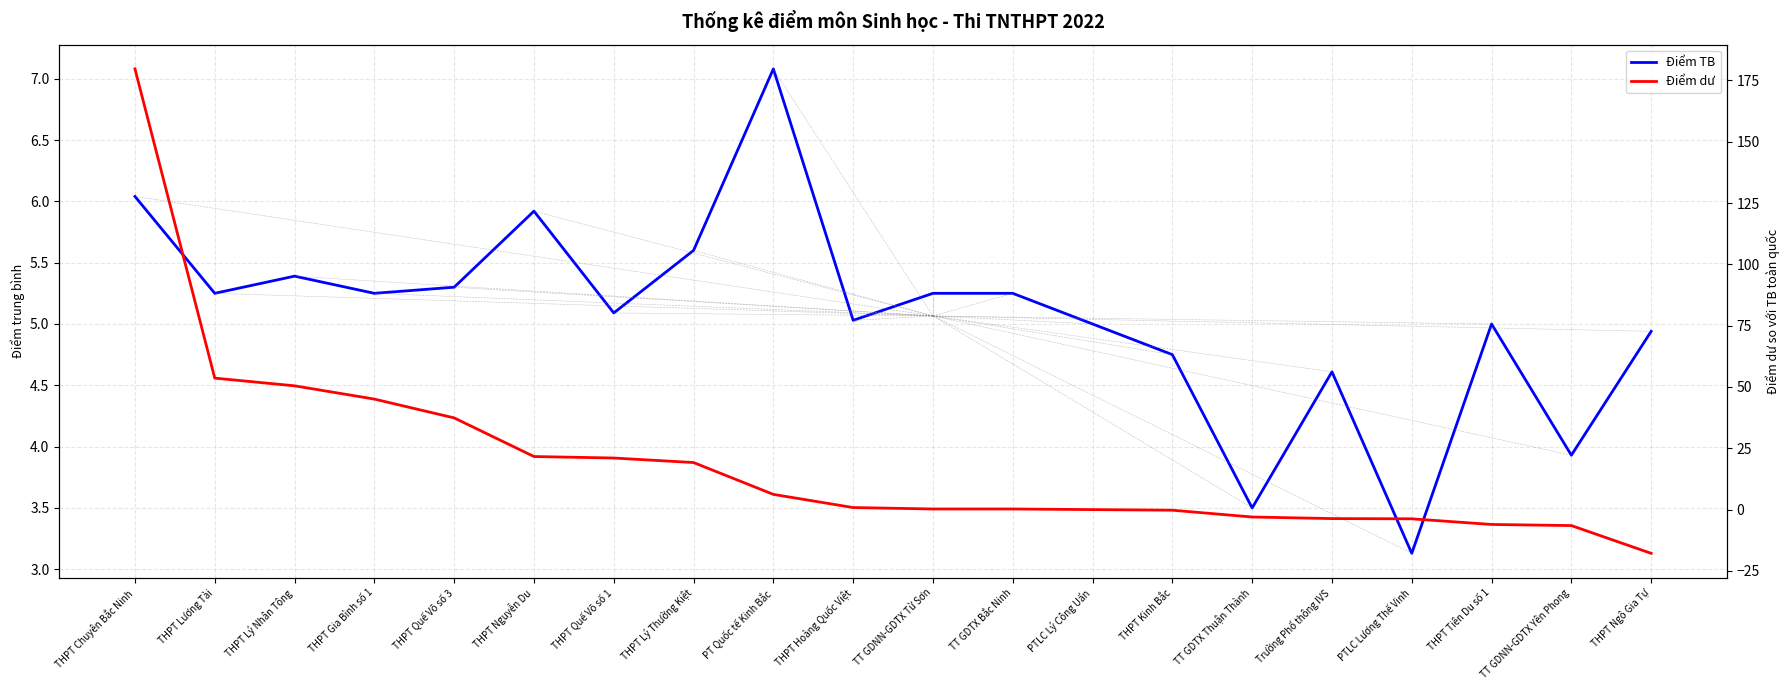

Which has a higher value, PT Quốc tế Kinh Bắc or TT GDNN-GDTX Từ Sơn?

PT Quốc tế Kinh Bắc